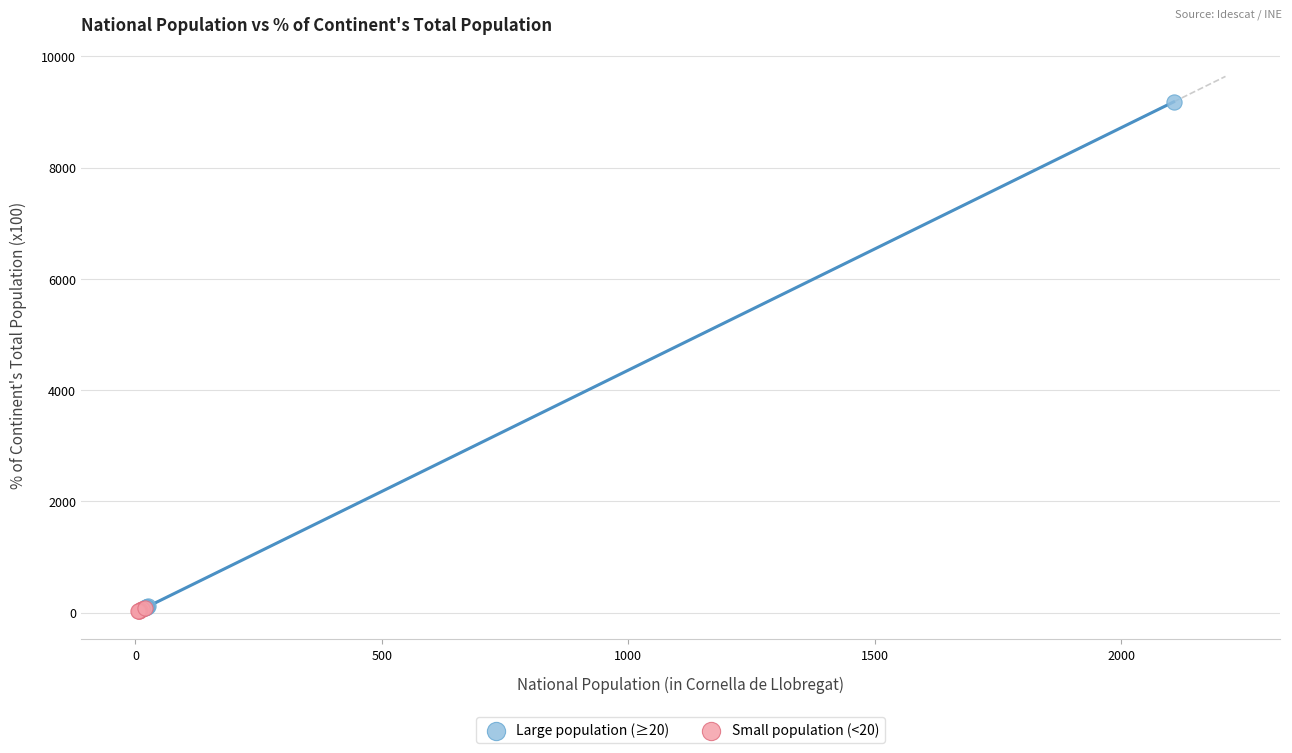

What are all the series names shown in the legend?

Large population (≥20), Small population (<20)